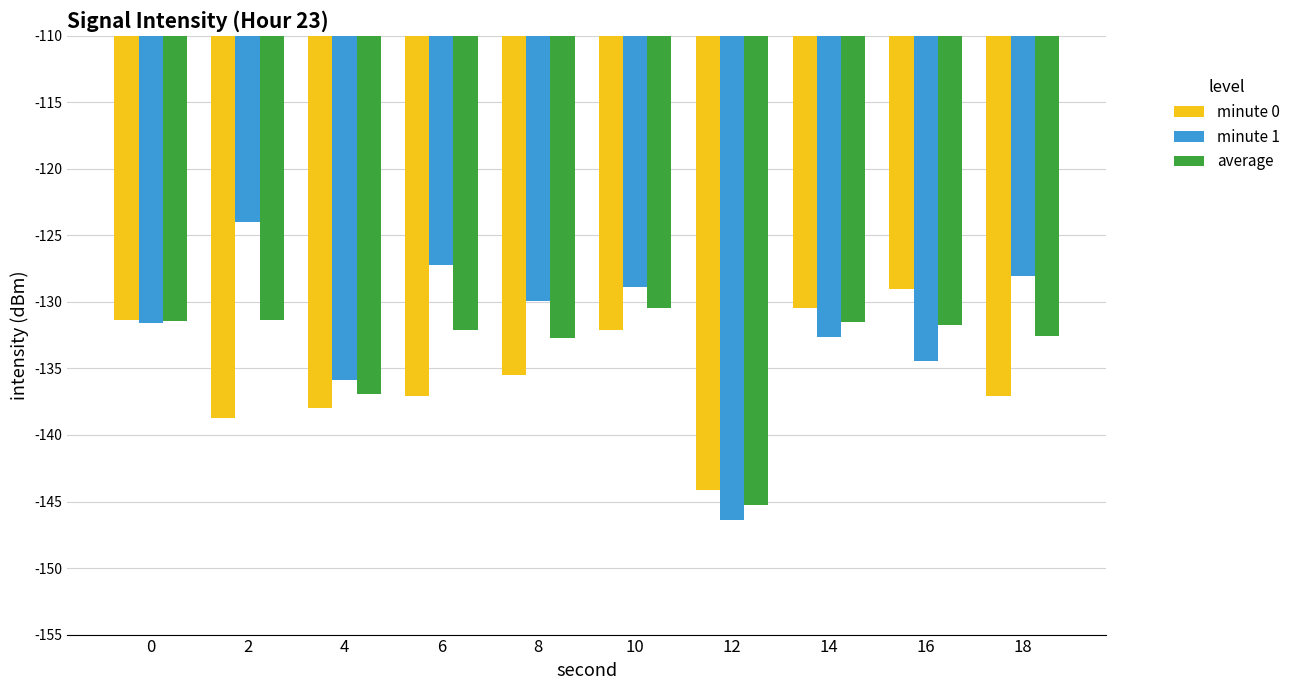

What is the minimum value for minute 1?

-146.4